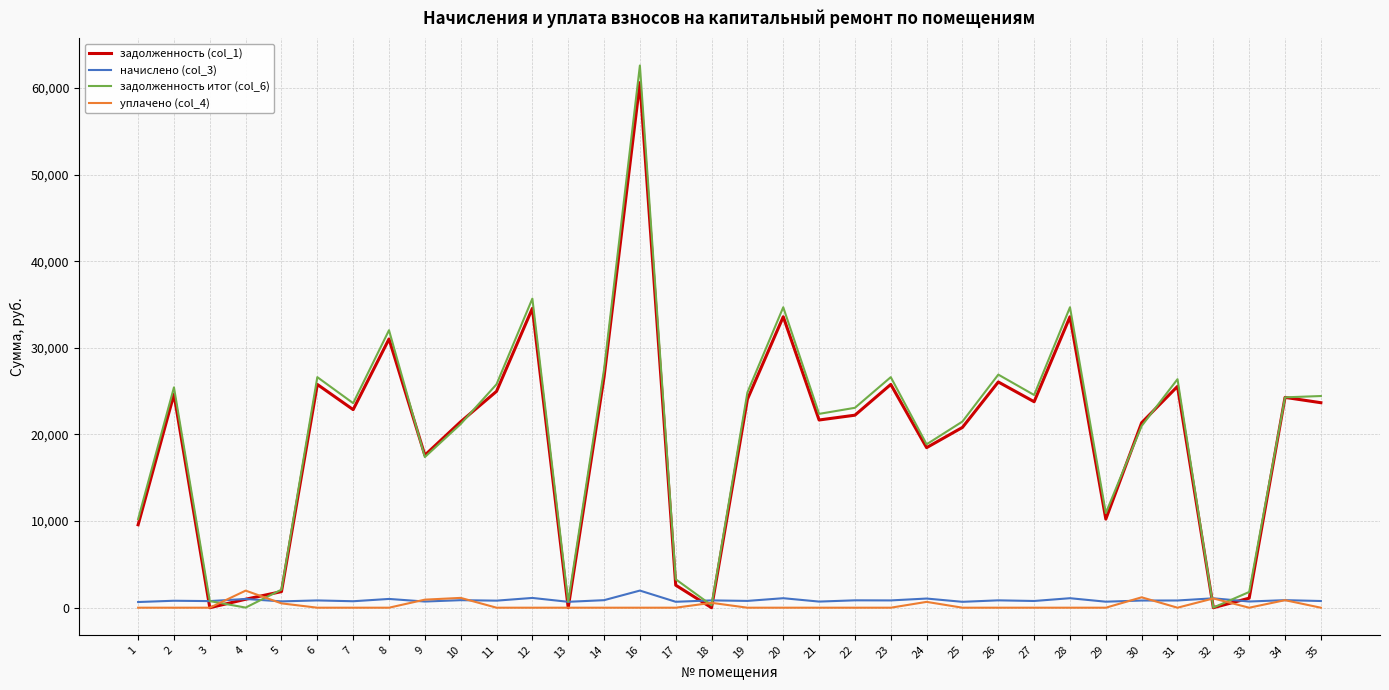

Does the chart have visible grid lines?

Yes